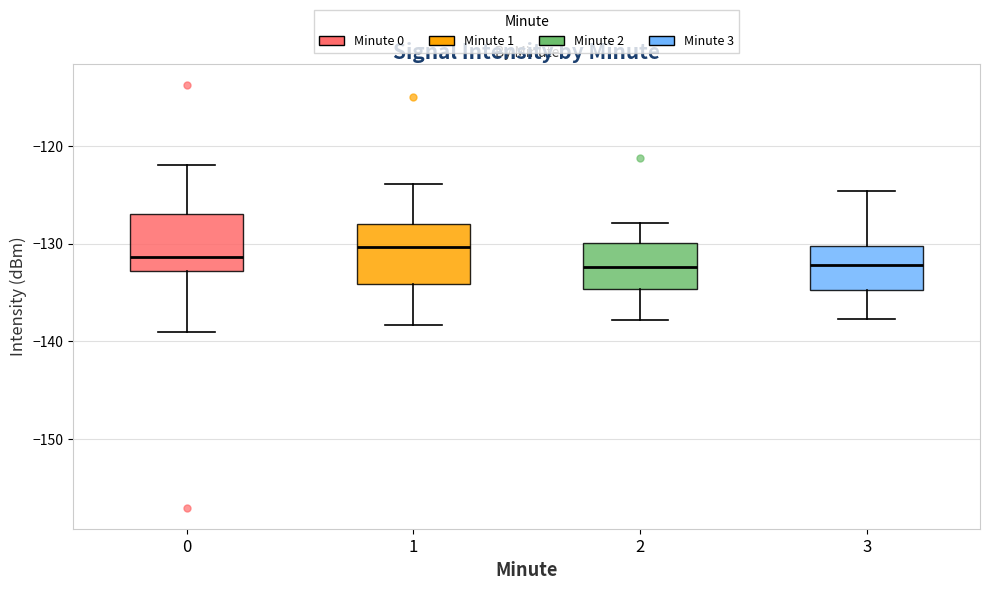

Reading left to right, read every box against the y-axis: the position of its median line, the range the box covers, and the ends of its whiskers. The values are not printed on the chart, so give them approximately, as read against the axis.

0: median -131, box -133 to -127, whiskers -139 to -122
1: median -130, box -134 to -128, whiskers -138 to -124
2: median -132, box -135 to -130, whiskers -138 to -128
3: median -132, box -135 to -130, whiskers -138 to -125